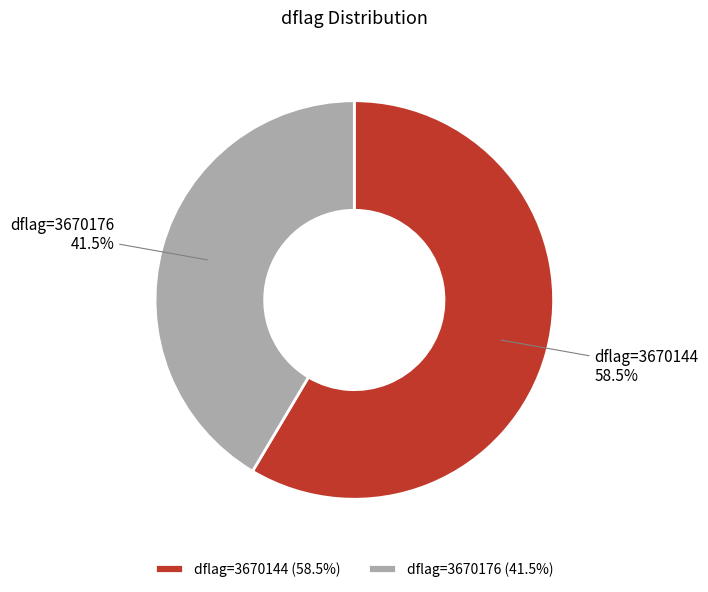

How many slices are in this pie chart?

2